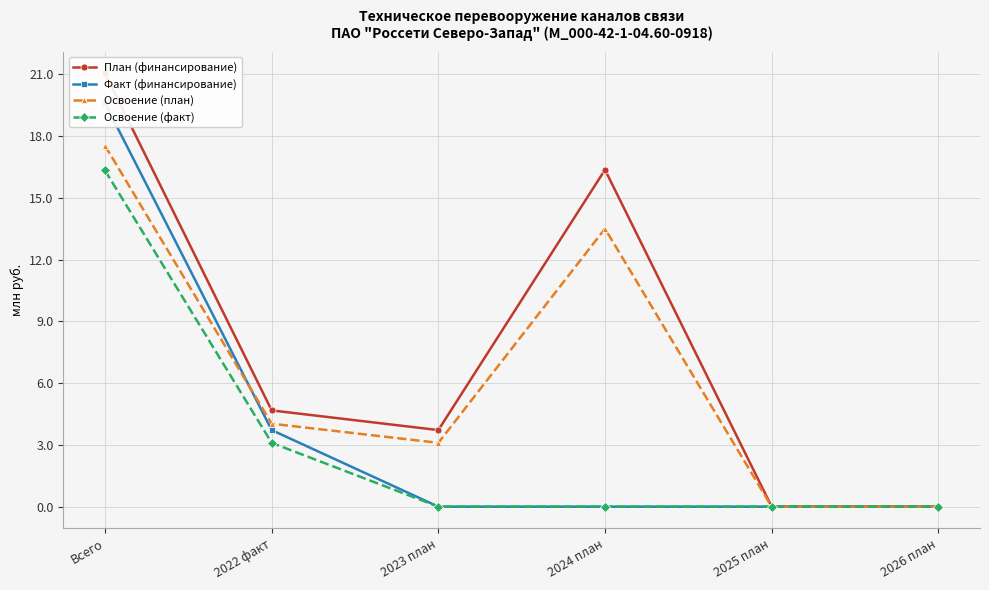

At 2022 факт, list the series in order from largest to smallest.

План (финансирование), Освоение (план), Факт (финансирование), Освоение (факт)